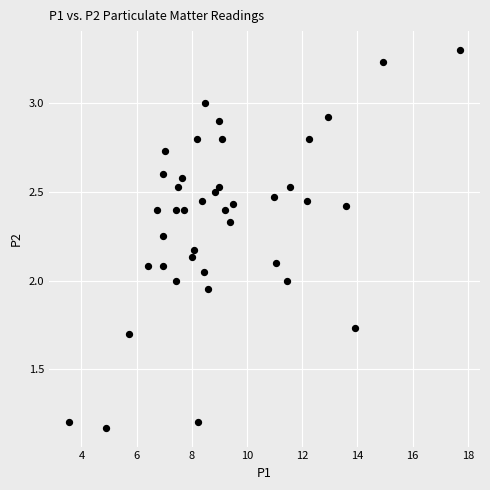

How many data points are displayed?

40